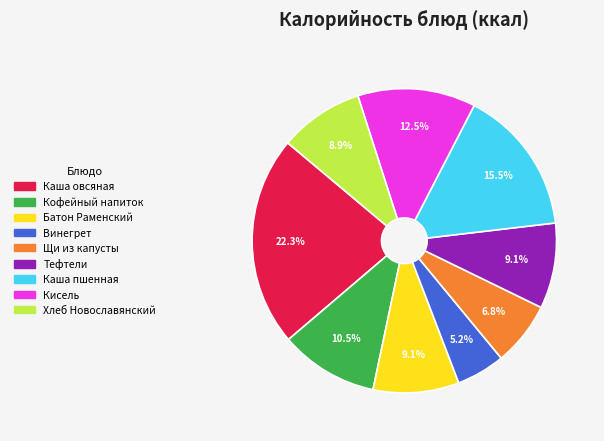

Is there a majority slice in this chart?

No